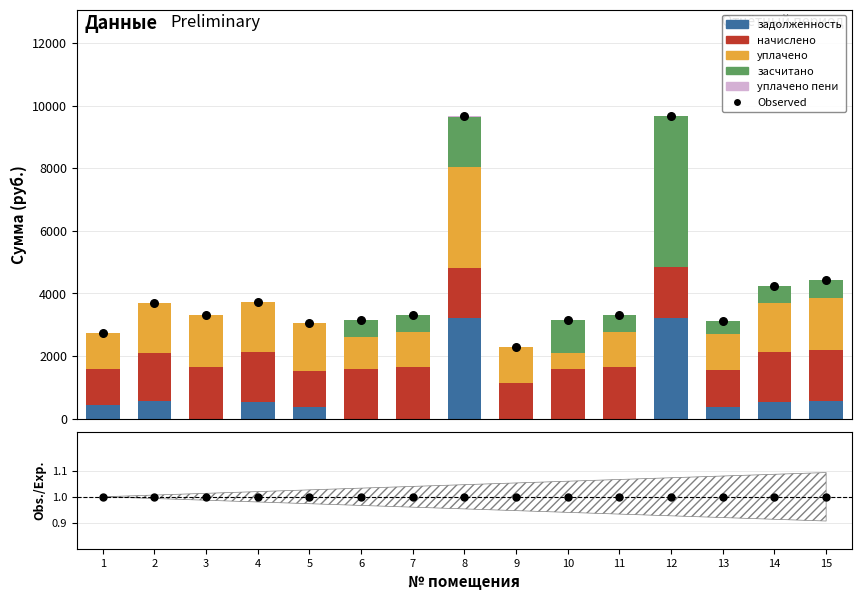

At which category is the sum across all series the highest?

8